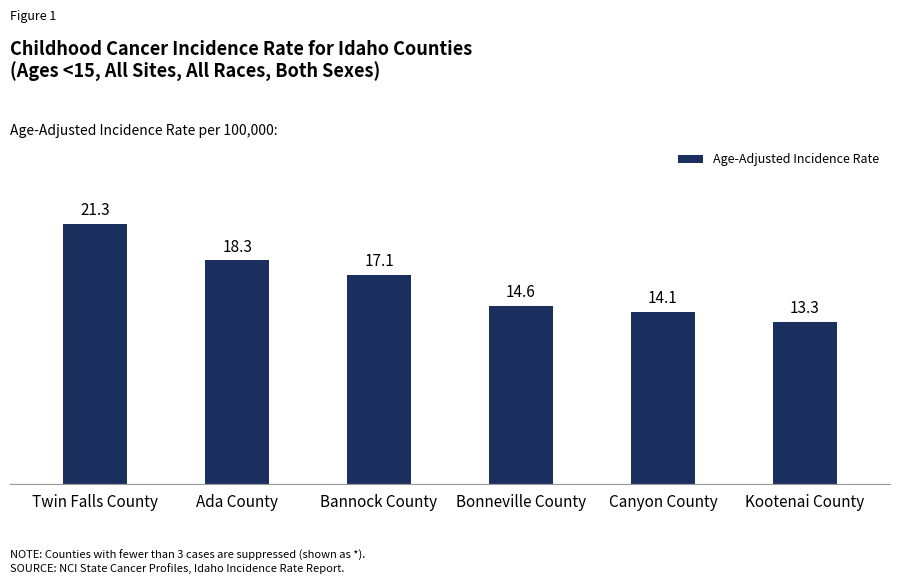

Is it true that the value at Kootenai County is 13.3?

True